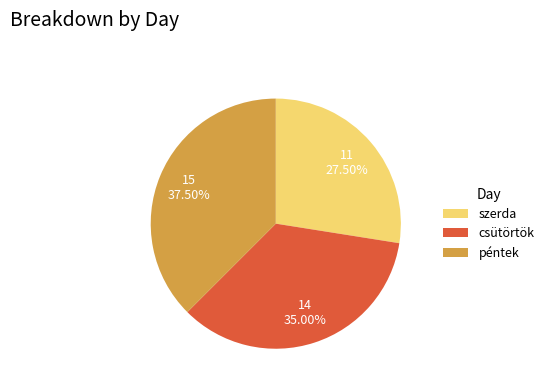

Rank the categories by value from highest to lowest.

péntek, csütörtök, szerda